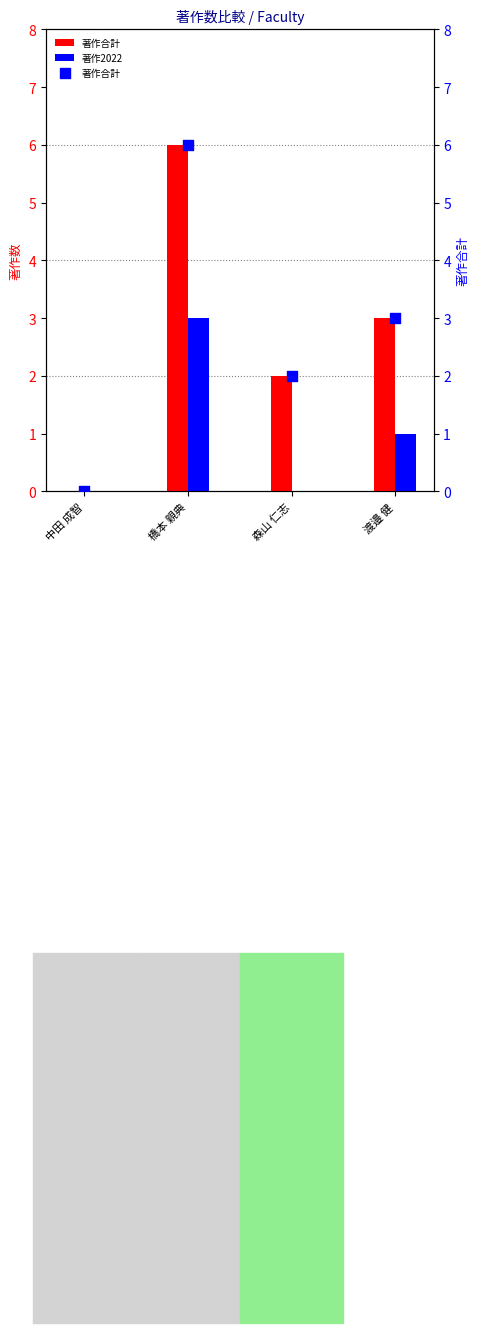

At which category is the sum across all series the highest?

橋本 親典